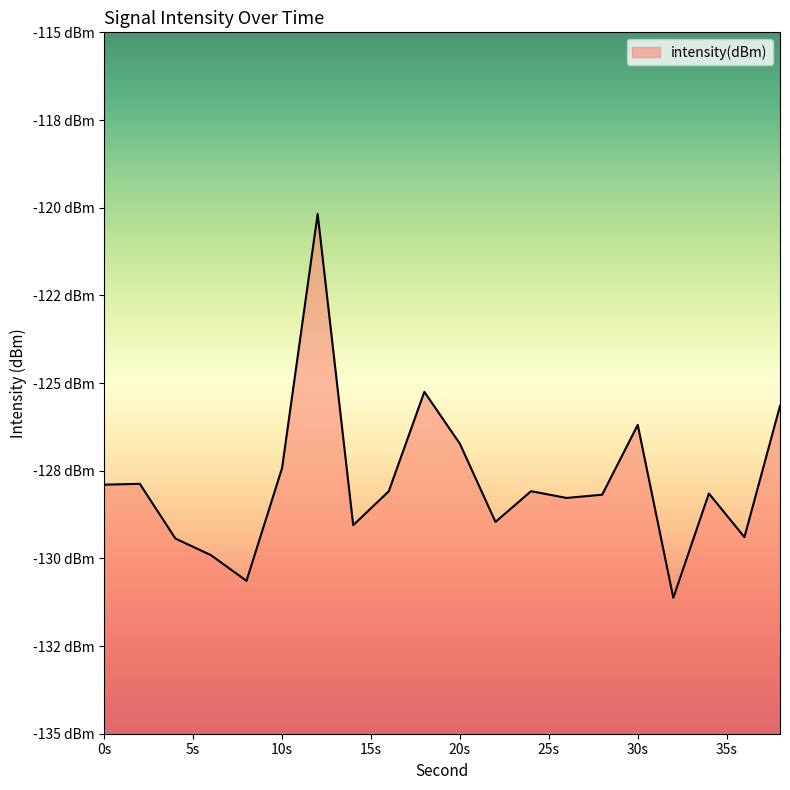

Read the value at 30s.

-126.2